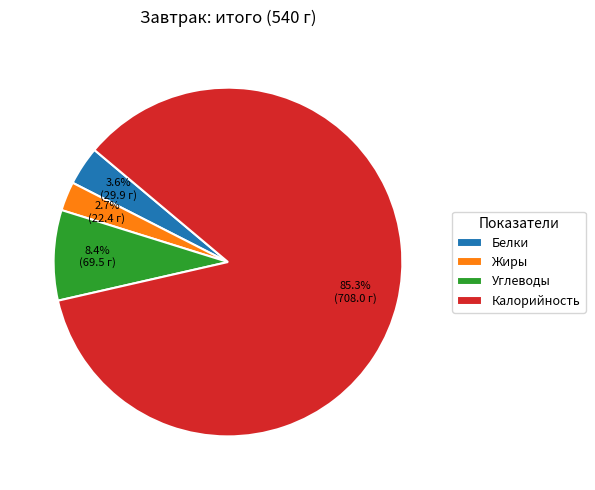

Between Углеводы and Калорийность, which is larger?

Калорийность